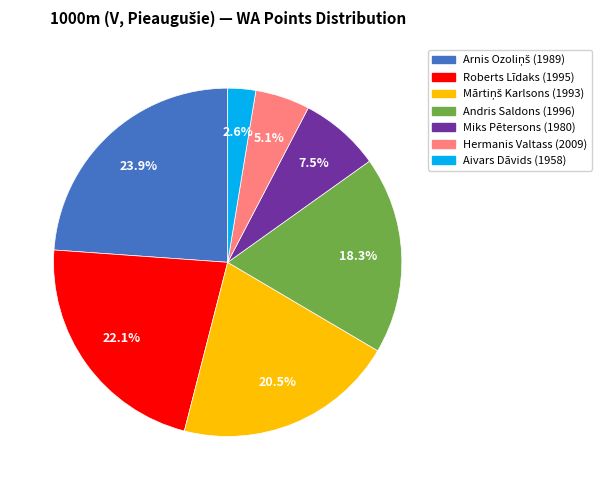

Does any single category account for the majority?

No